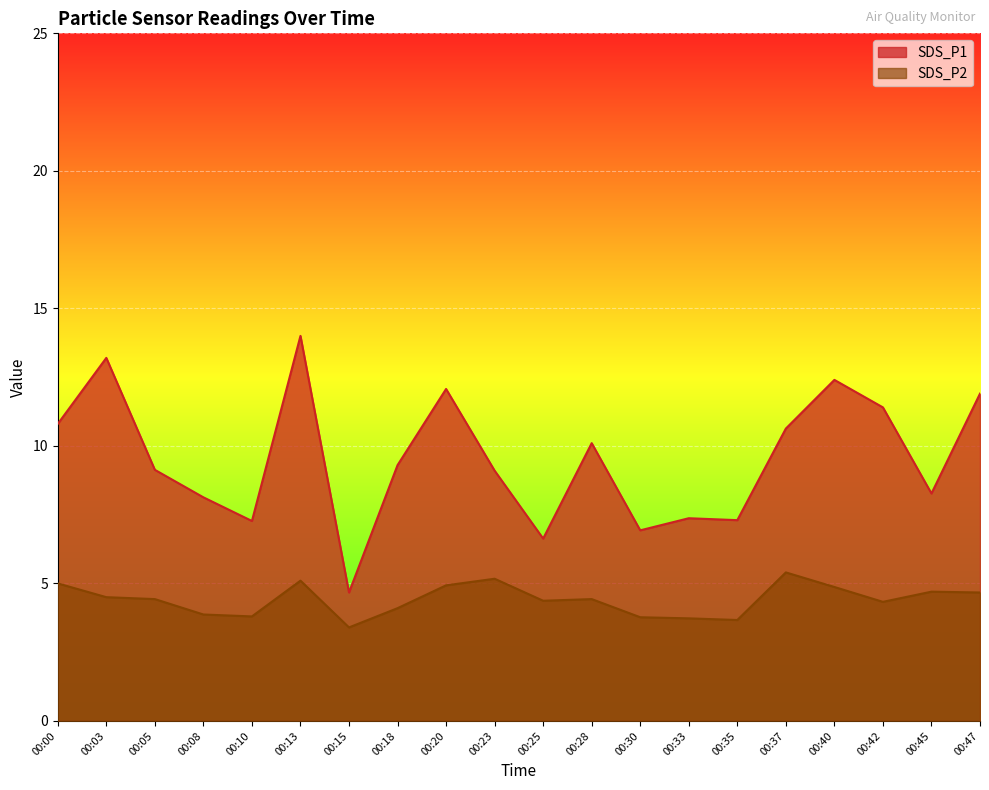

What is the sum of the SDS_P2 values at 00:25 and 00:05?

8.8